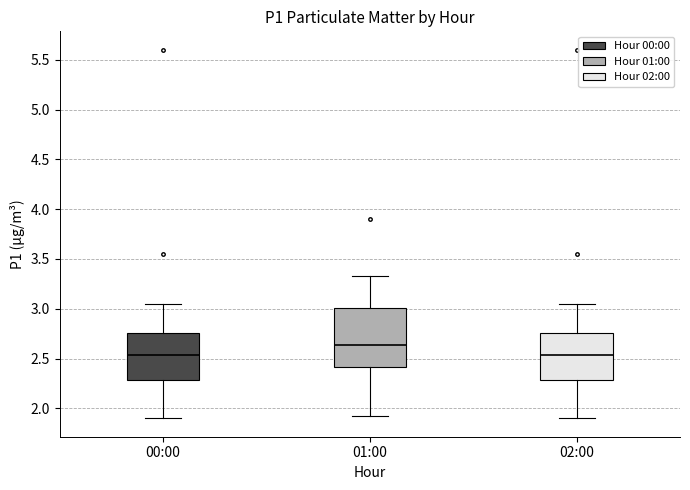

Which box's median line is the highest?

01:00